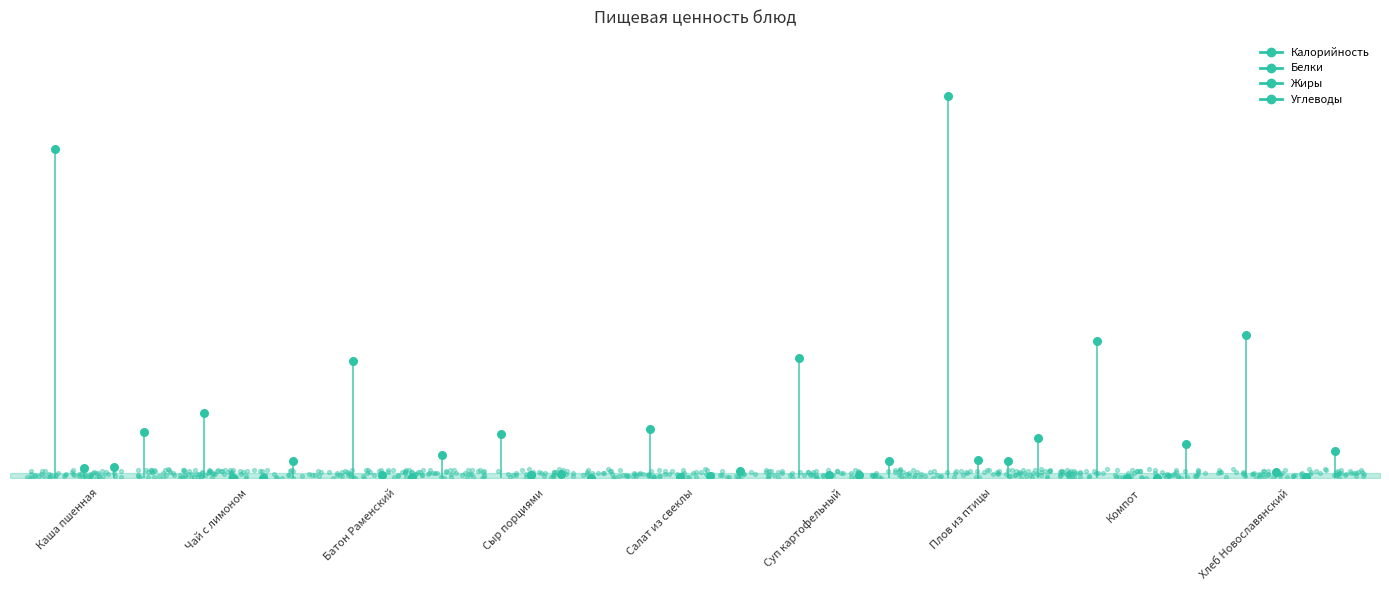

At how many categories does at least one series exceed 74?

1